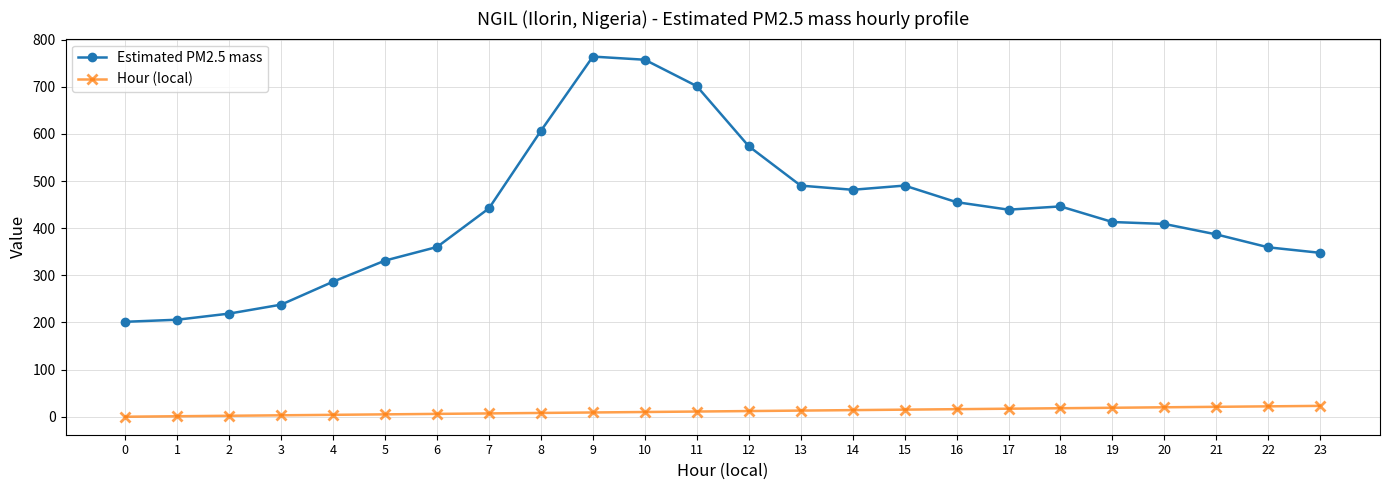

At 19, list the series in order from largest to smallest.

Estimated PM2.5 mass, Hour (local)